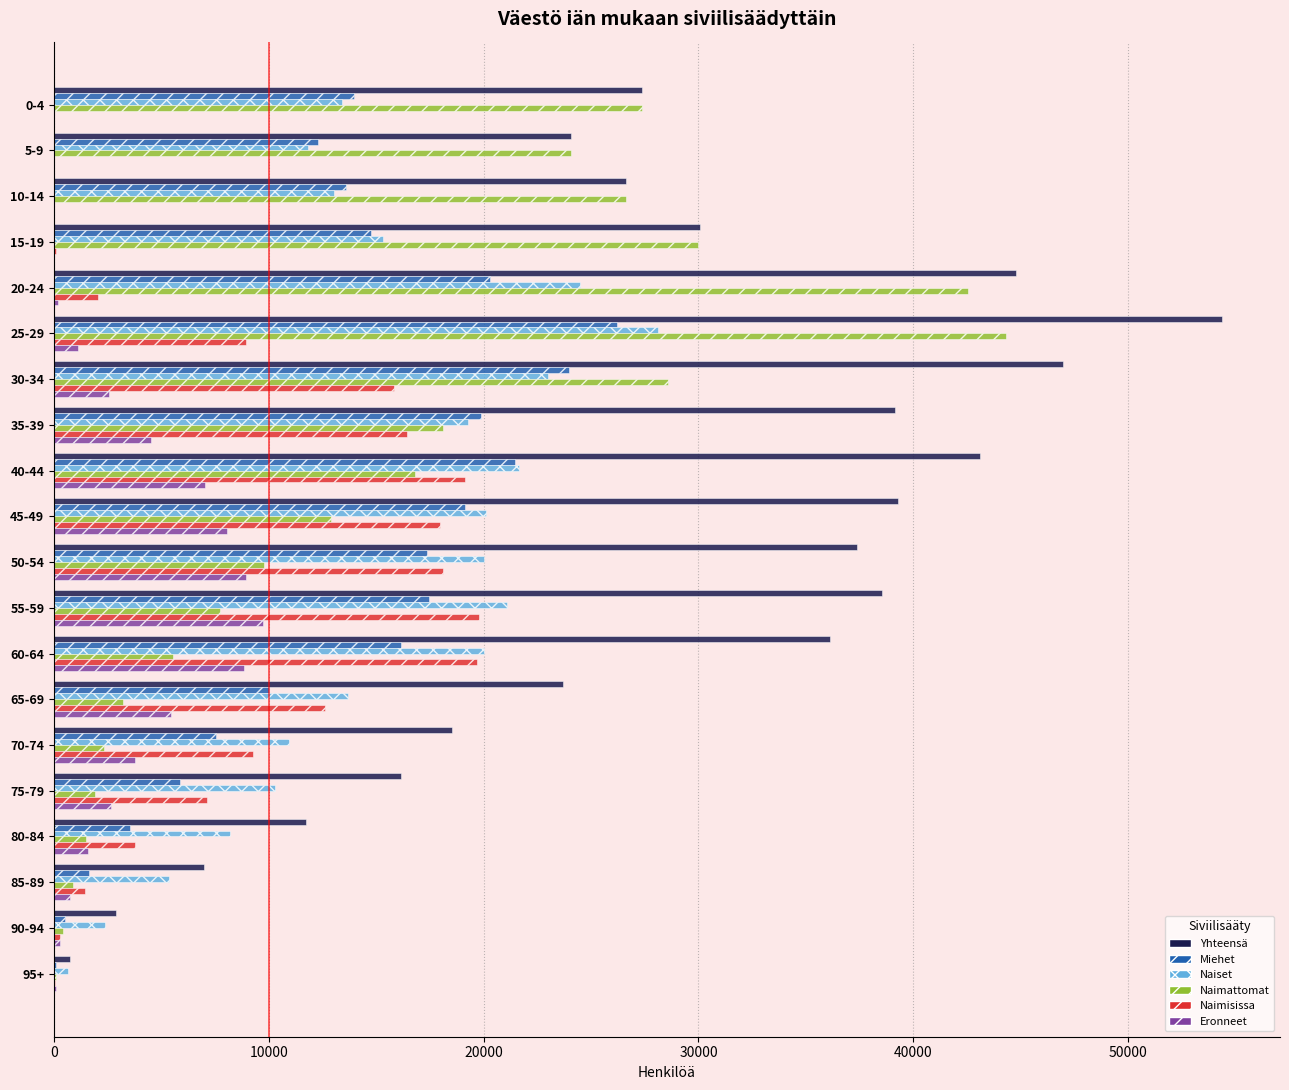

What is the sum of all Naimattomat values?

304563